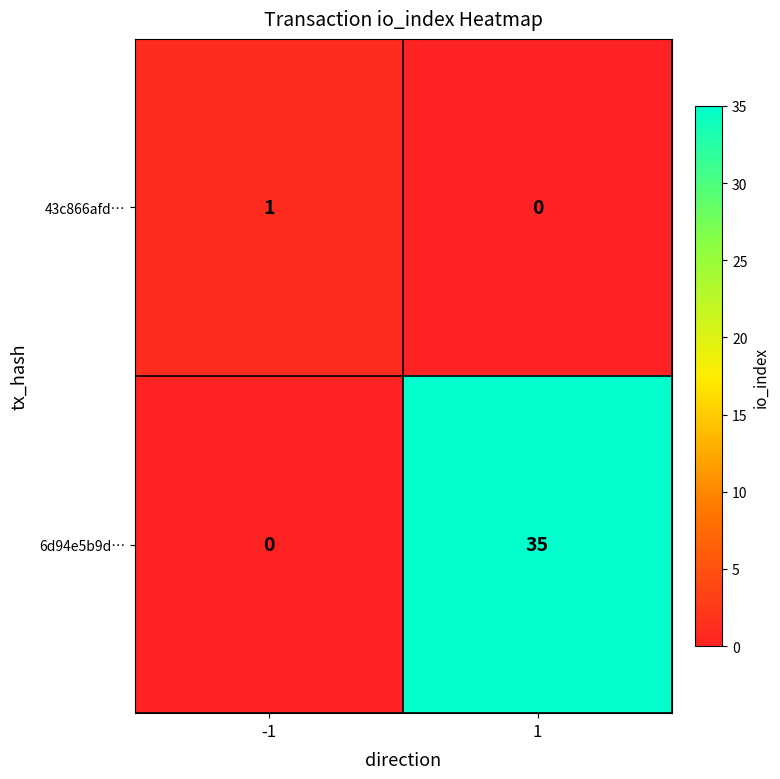

Which series has the largest range (max minus min)?

6d94e5b9d…